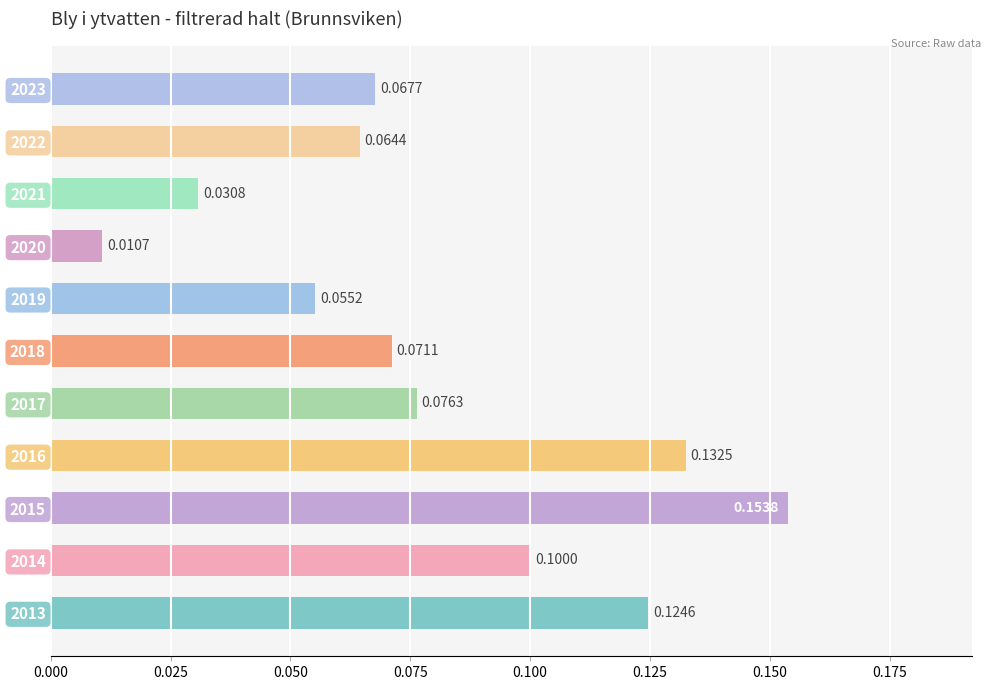

List the labels in order of value, smallest first.

2020, 2021, 2019, 2022, 2023, 2018, 2017, 2014, 2013, 2016, 2015